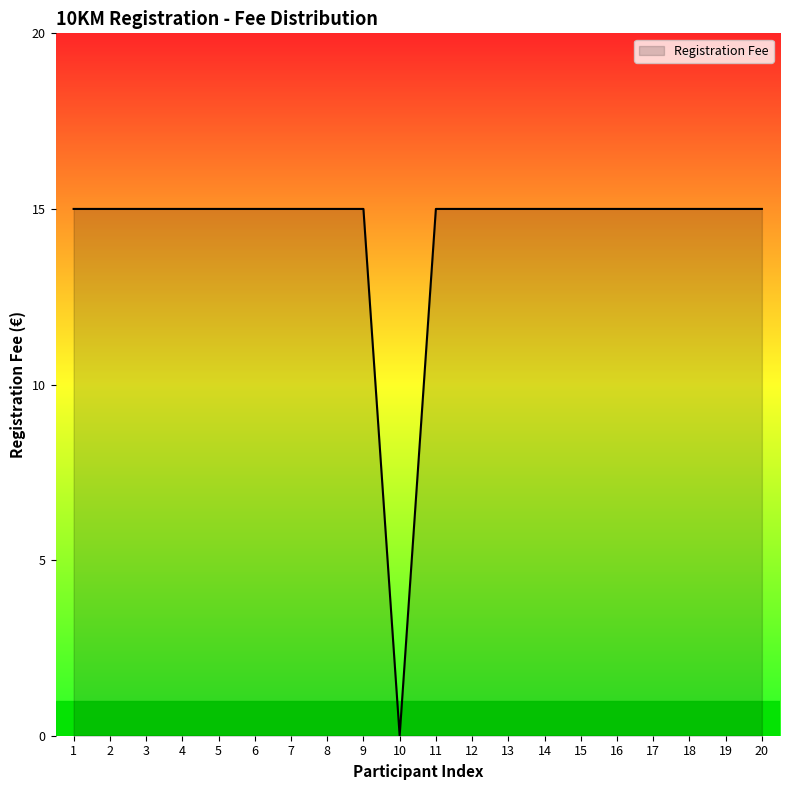

Is it true that the value at 17 is 15?

True